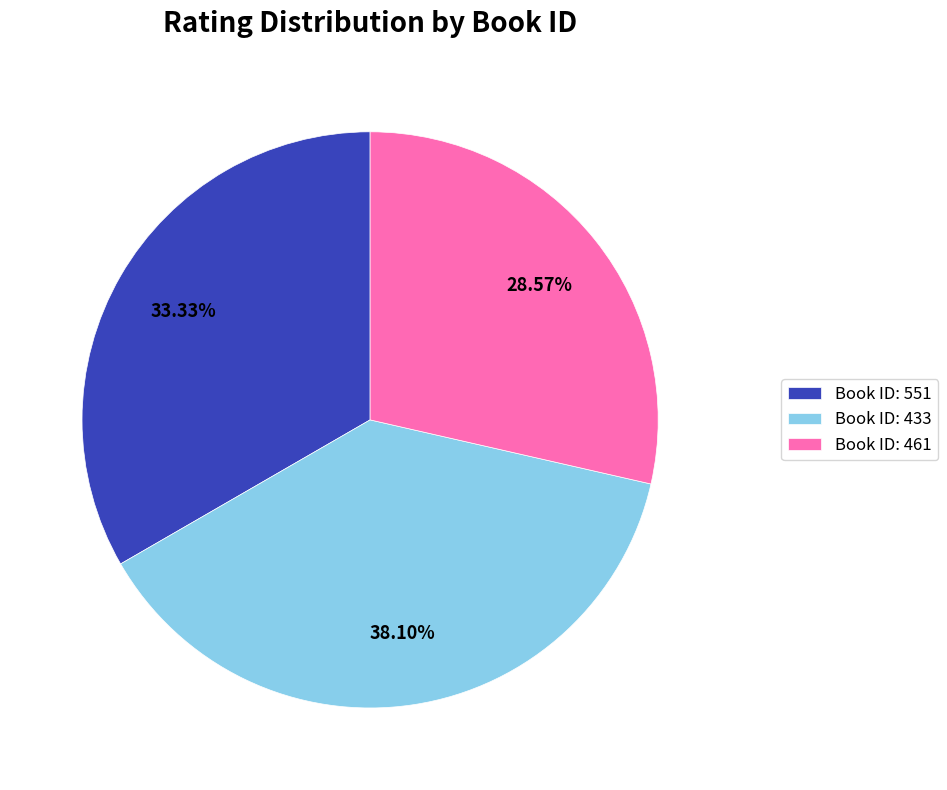

Count the number of slices in the pie.

3